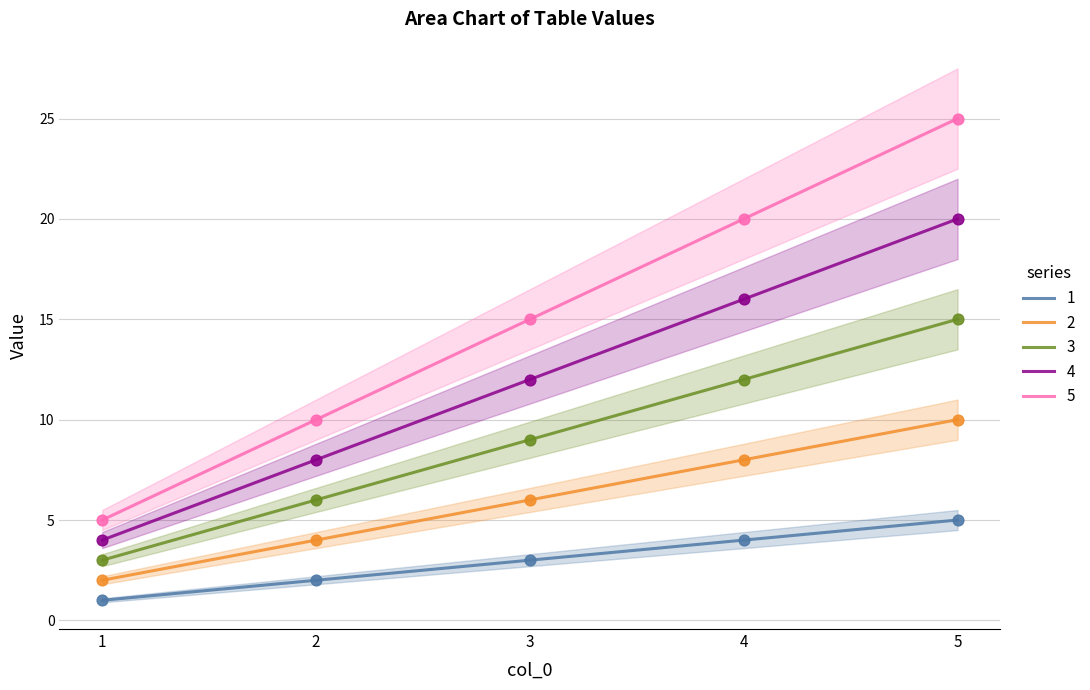

Which series contains the lowest Y value?

1